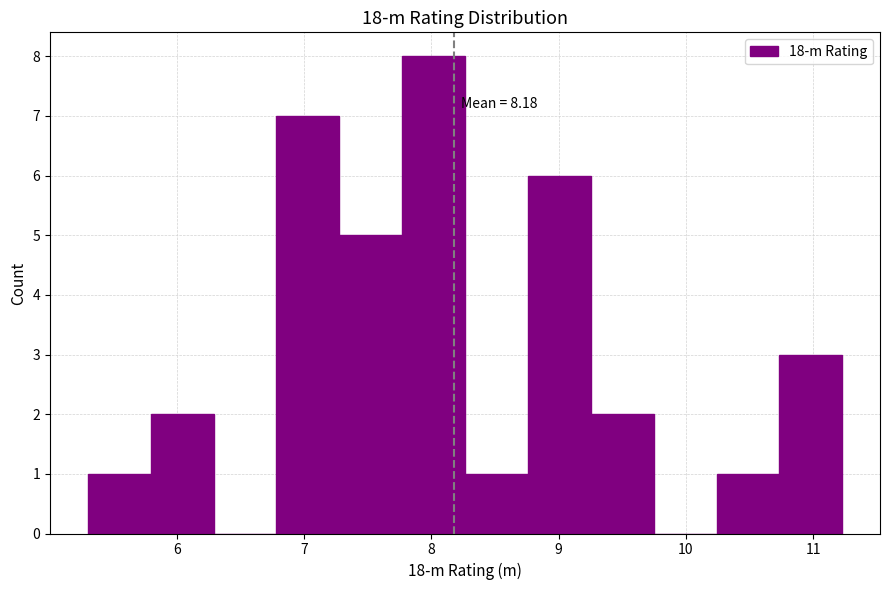

Which range on the x-axis has the tallest bar?

7.8 to 8.3